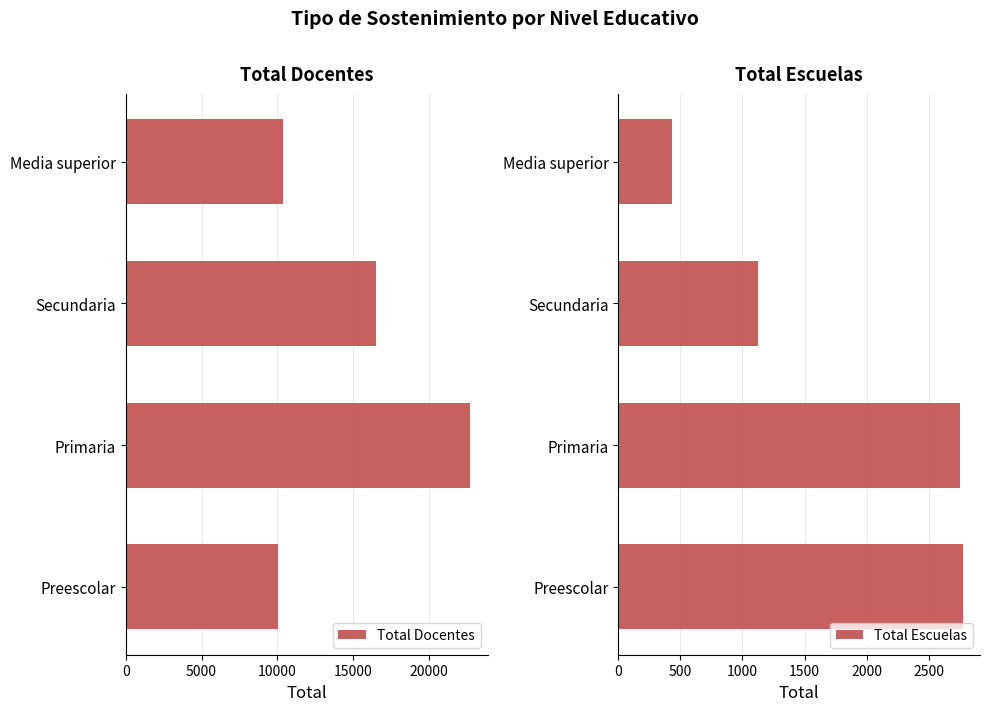

True or false: Total Docentes has a value of 18402 at Media superior.

False